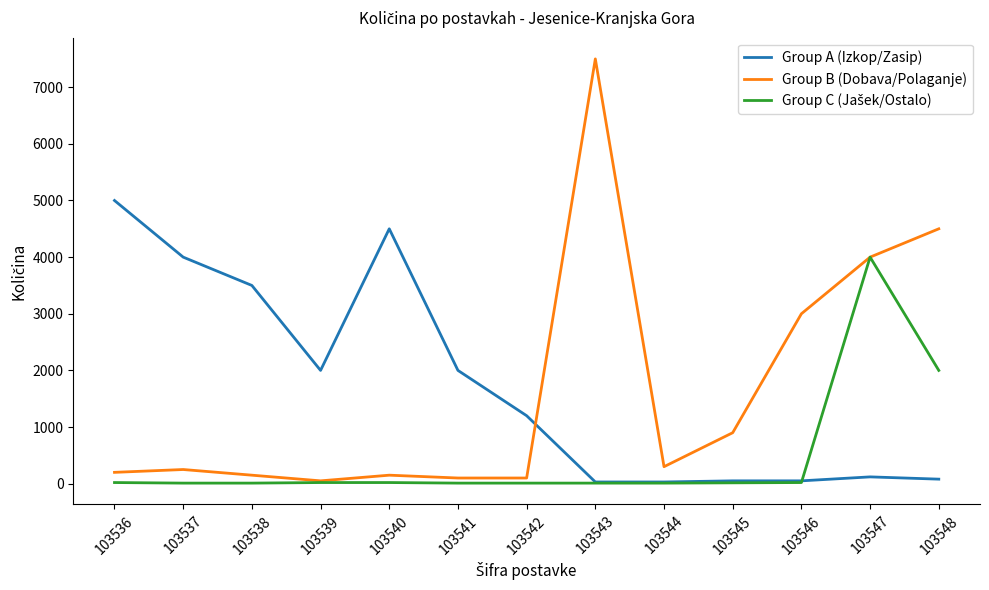

Where is Group B (Dobava/Polaganje) nearest to the value 3775?

103547